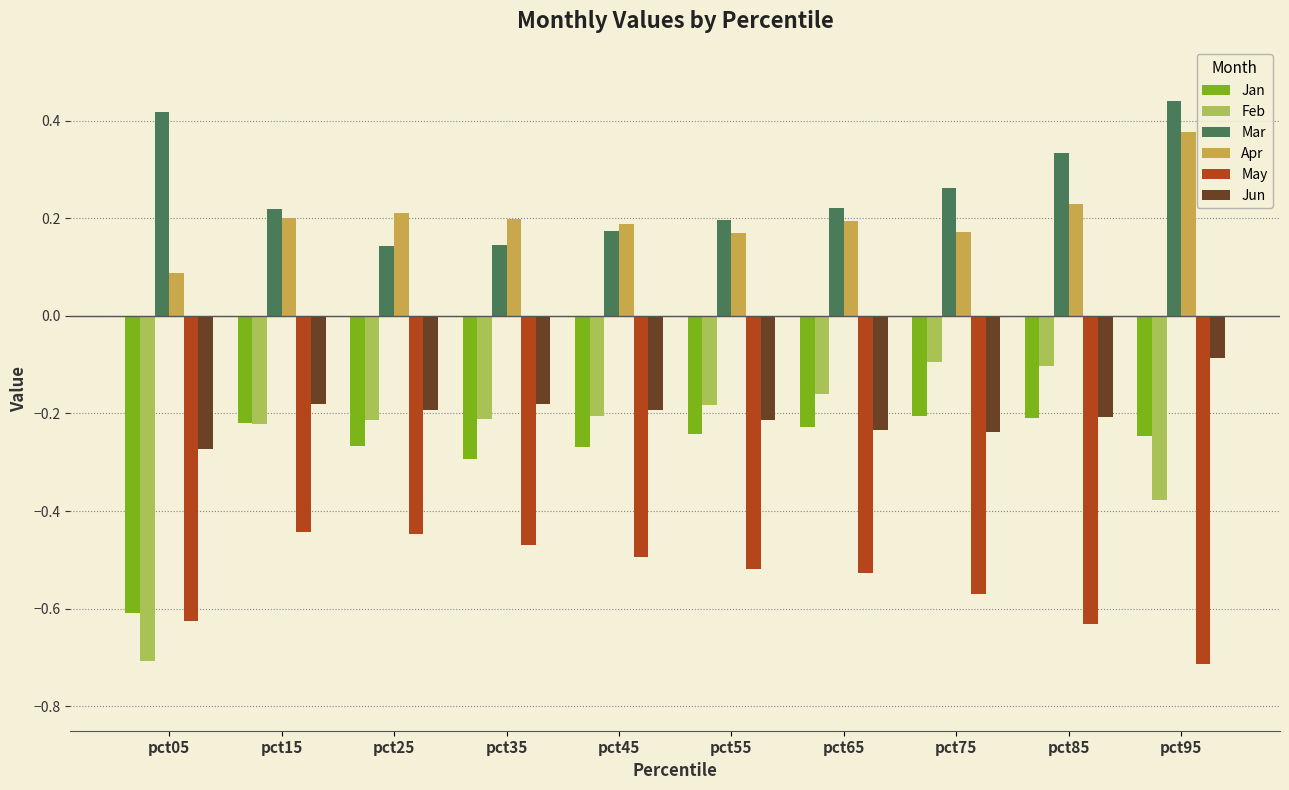

At how many categories does at least one series exceed 0?

10